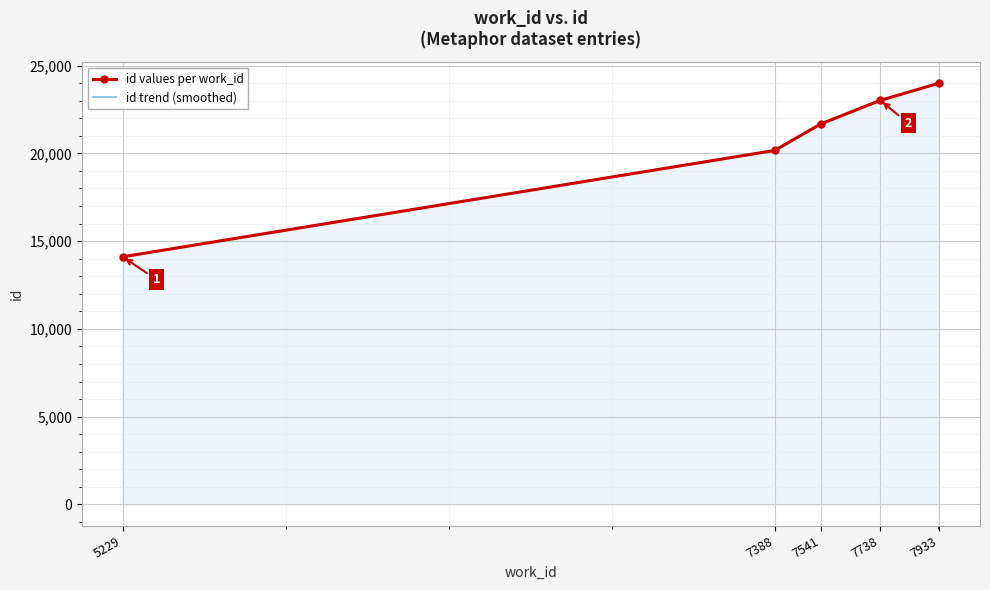

How many data points are less than 21678?

2